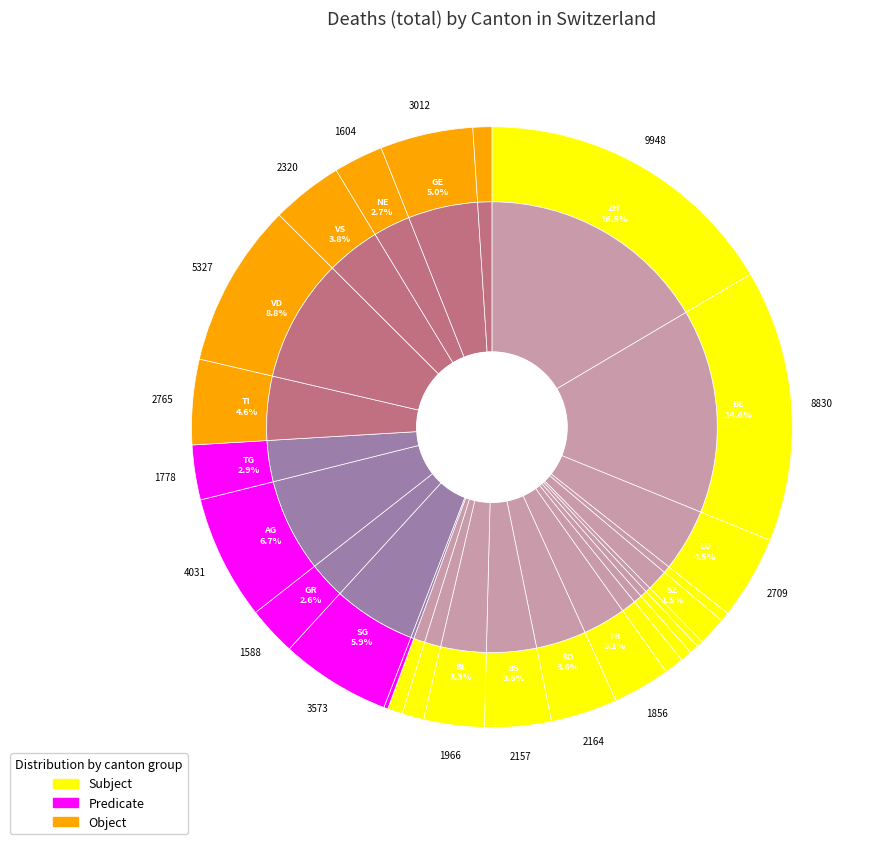

How much of the chart is everything except TG?

97.1%